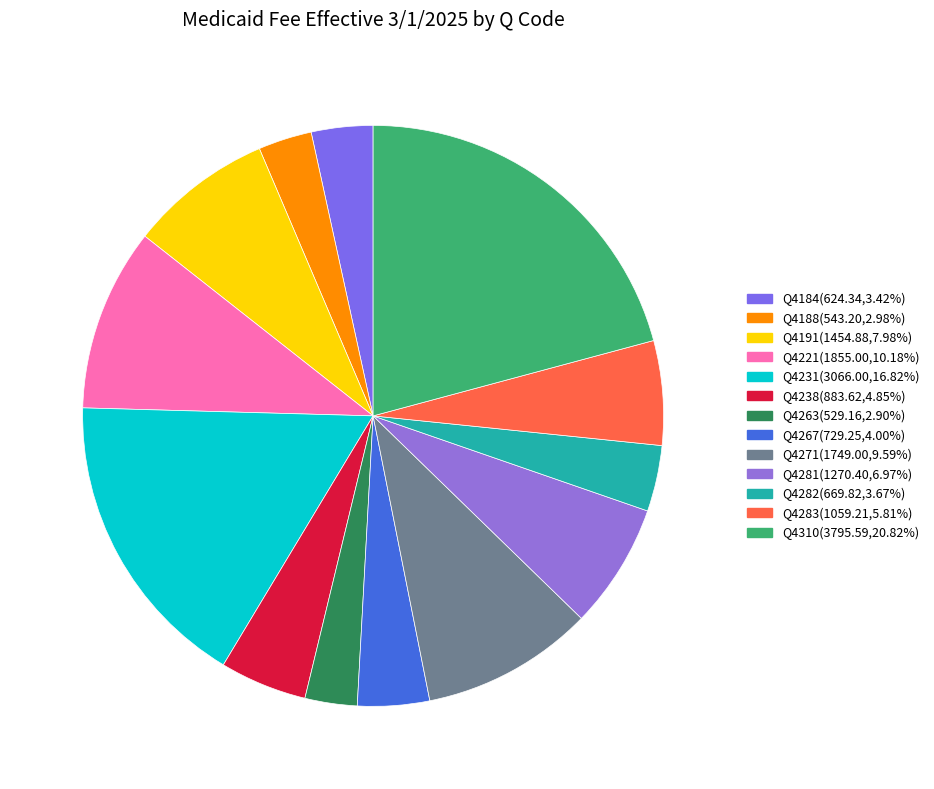

What percentage is NOT represented by Q4238?

95.2%